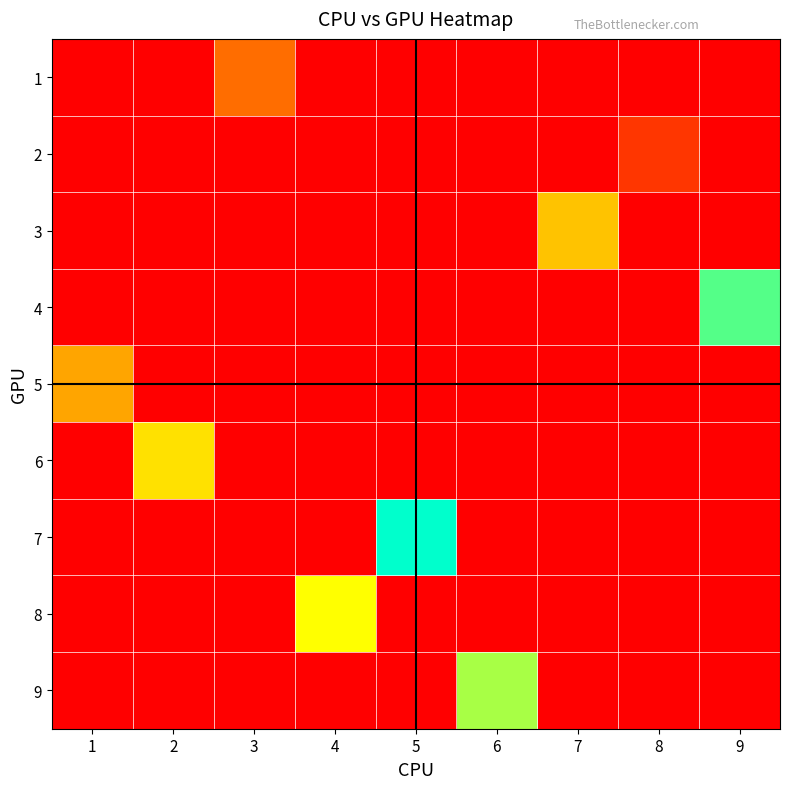

Count the number of categories in the chart.

9